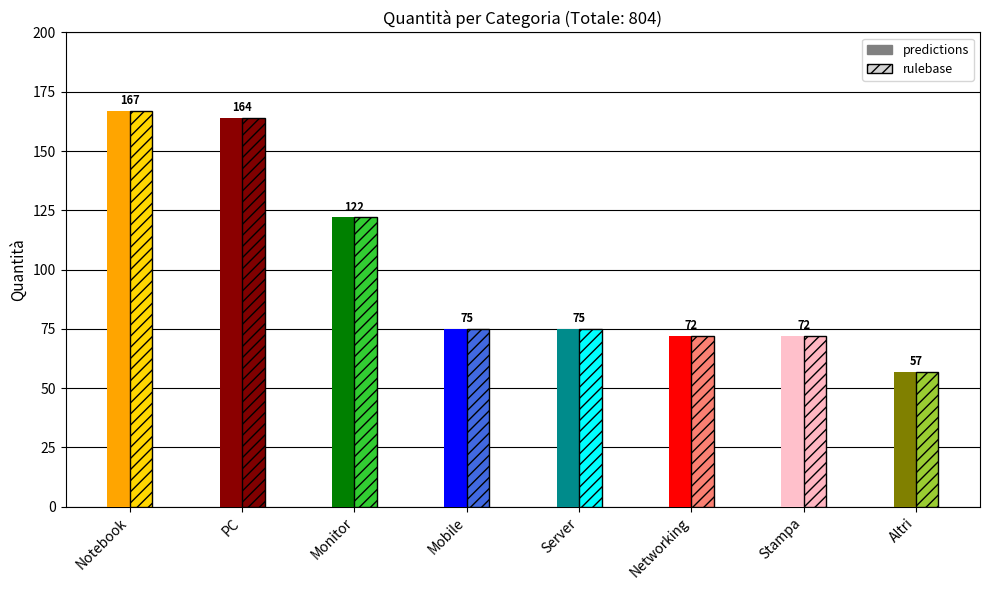

What is the average value?

100